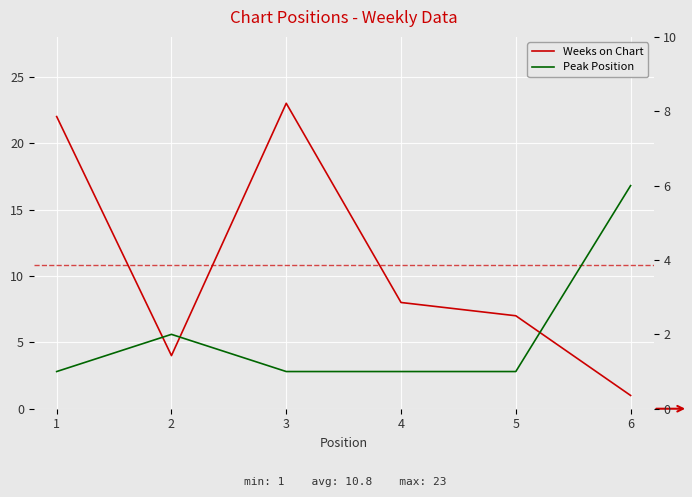

Is this an area chart (filled region under the line)?

No